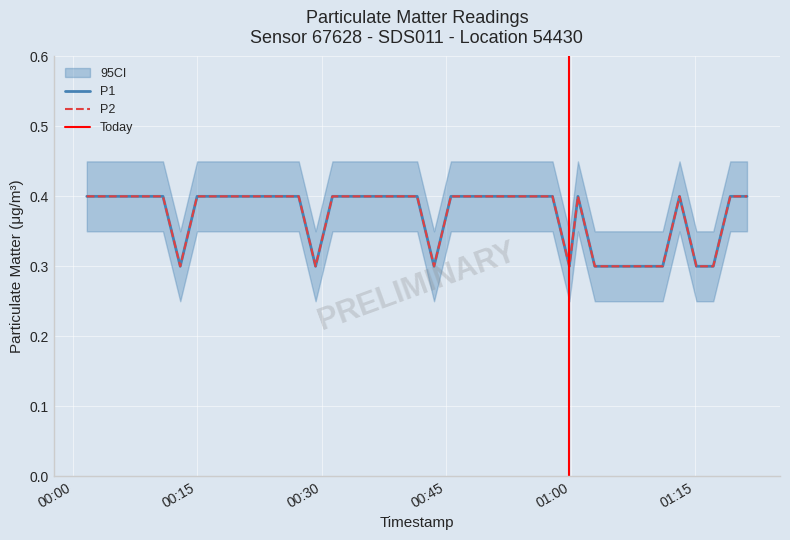

True or false: P2 and P1 intersect in this chart.

False